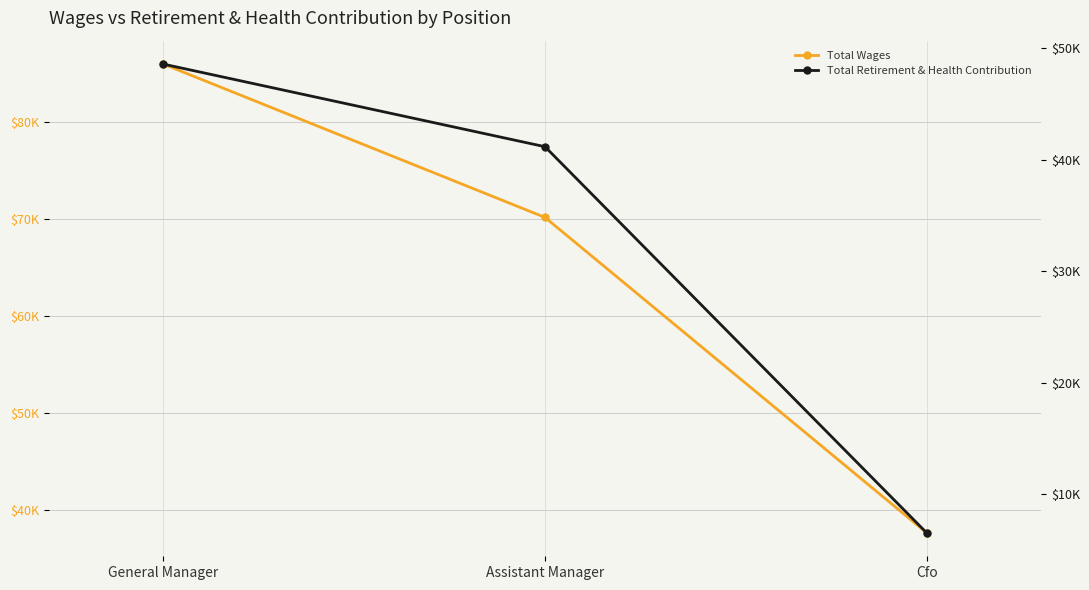

Which series has the widest spread of values?

Total Wages